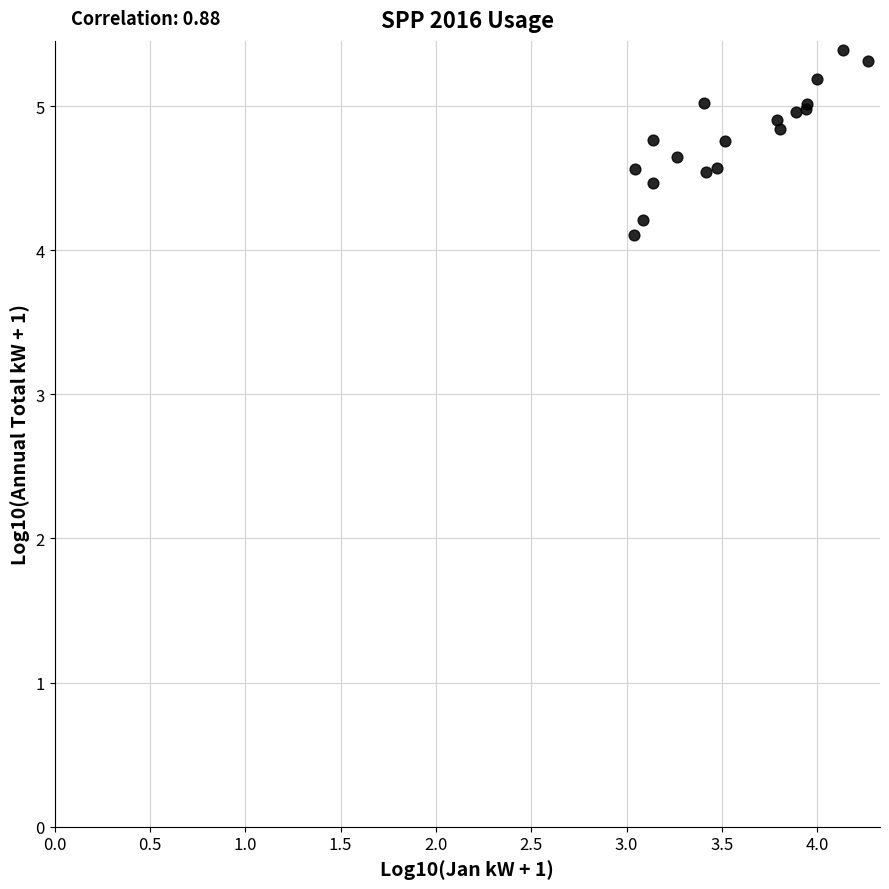

What Y value in the scatter plot is closest to 4?

4.1